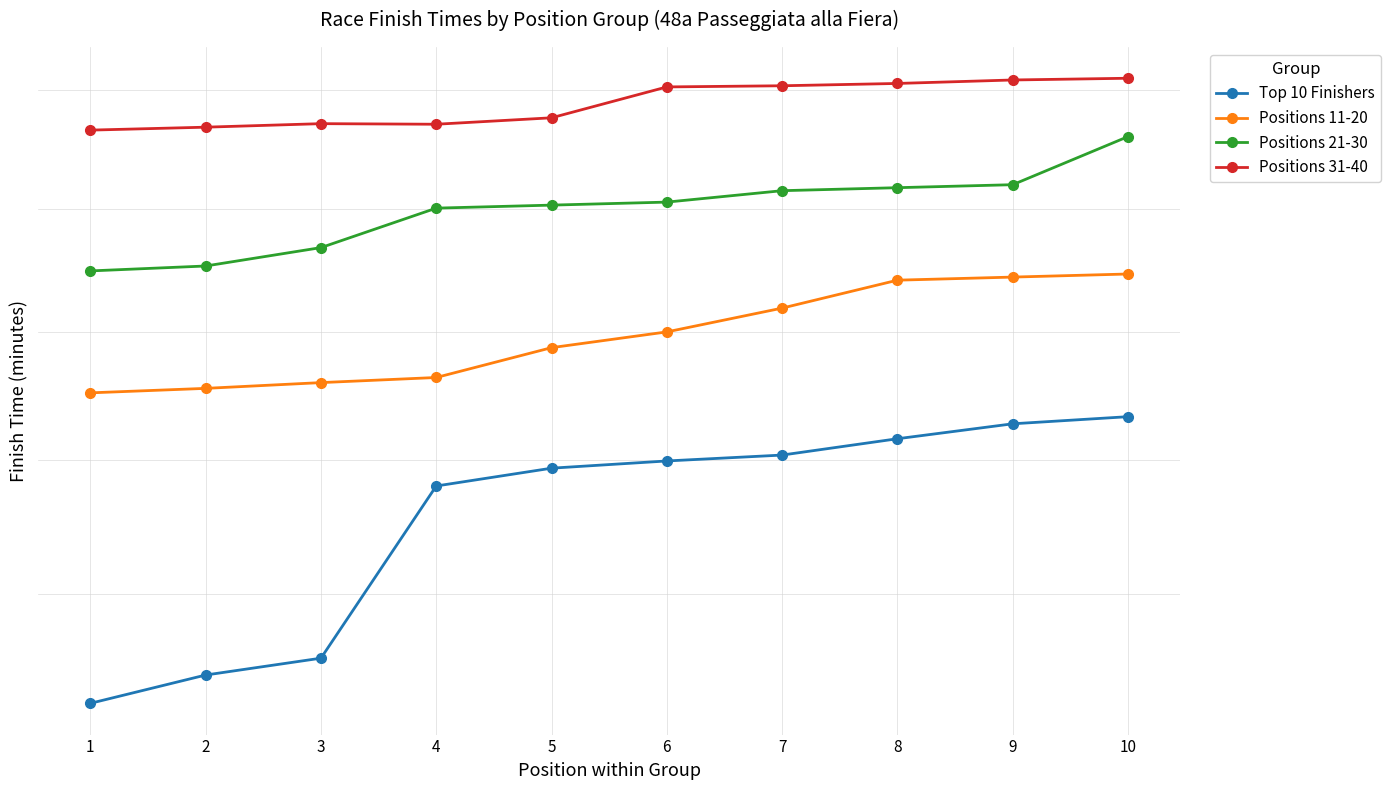

At which category is the sum across all series the highest?

10